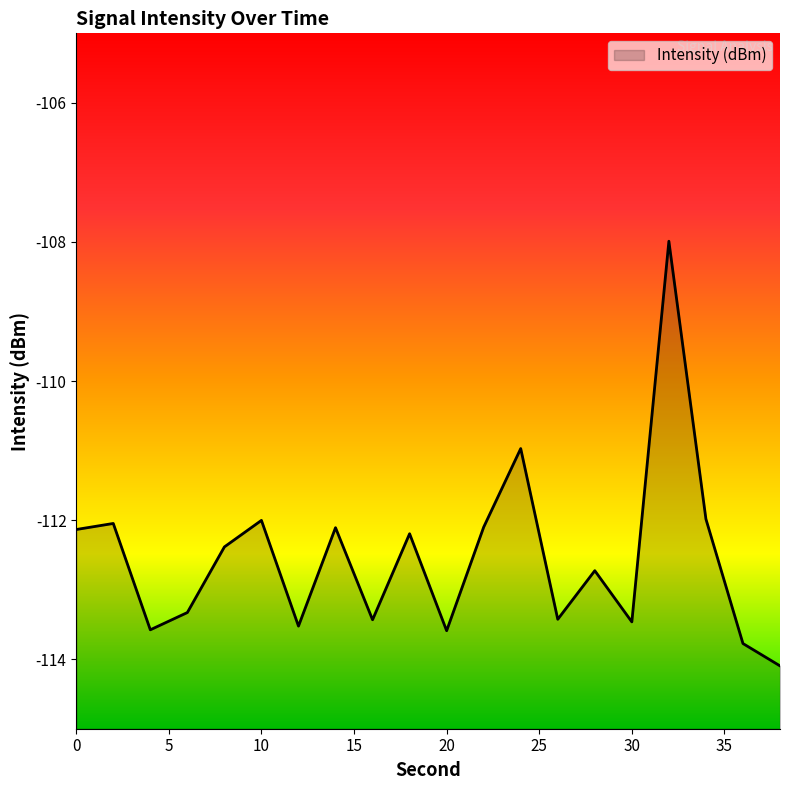

How many interior local valleys (lower than both neighbors) does the data have?

6